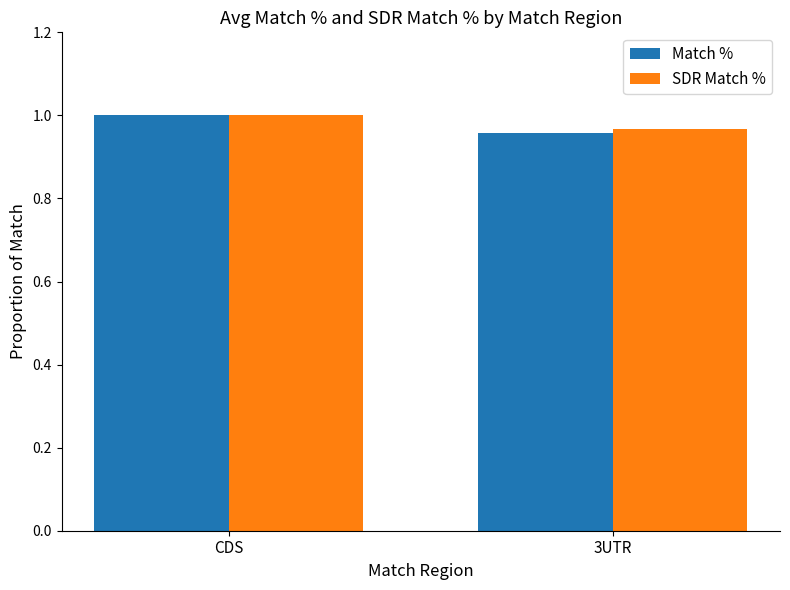

What is the label of the 2nd bar from the right?

CDS